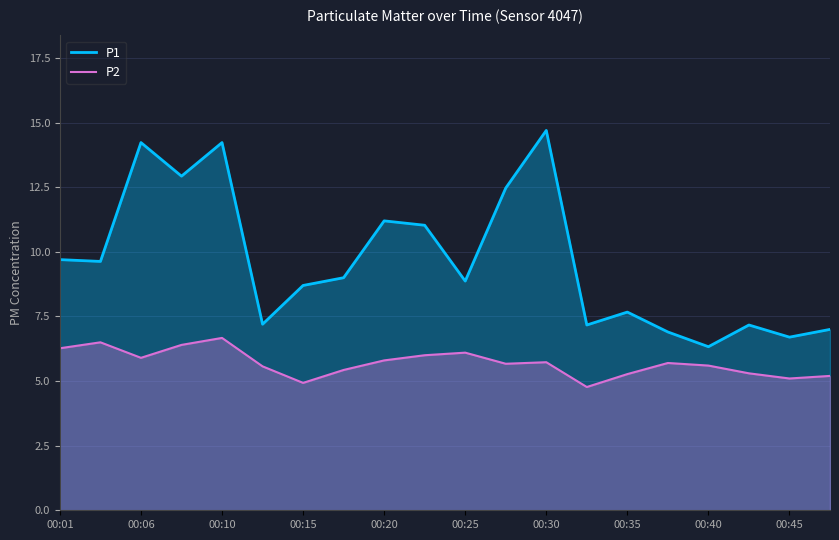

Which series has the largest total across all categories?

P1